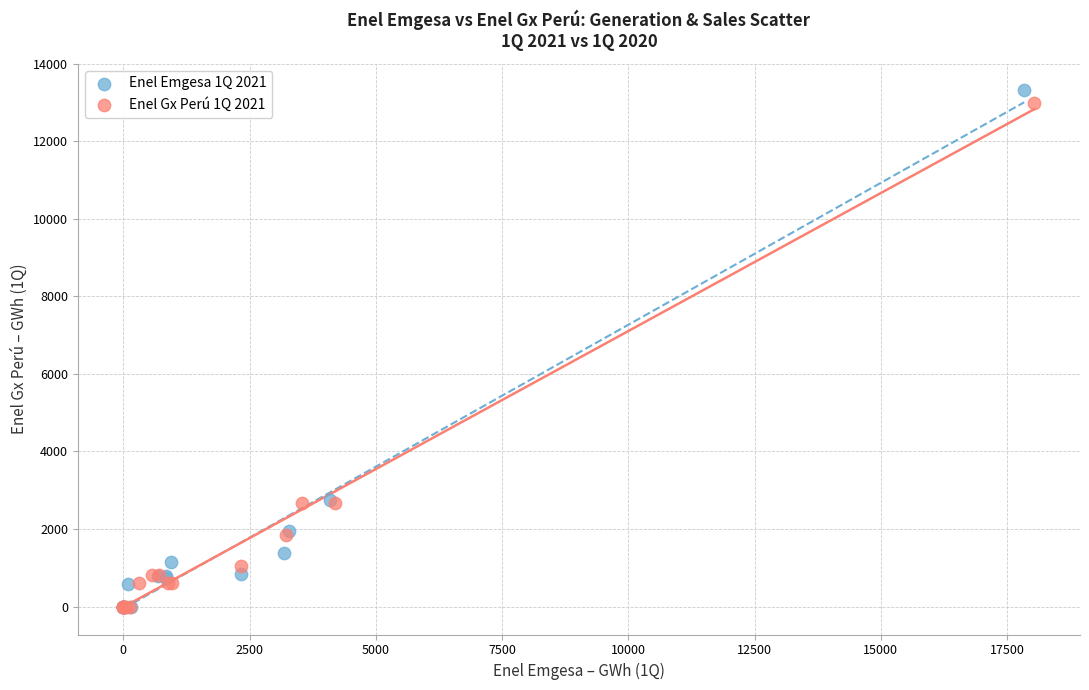

Which series has the largest Y range (max minus min)?

Enel Emgesa 1Q 2021